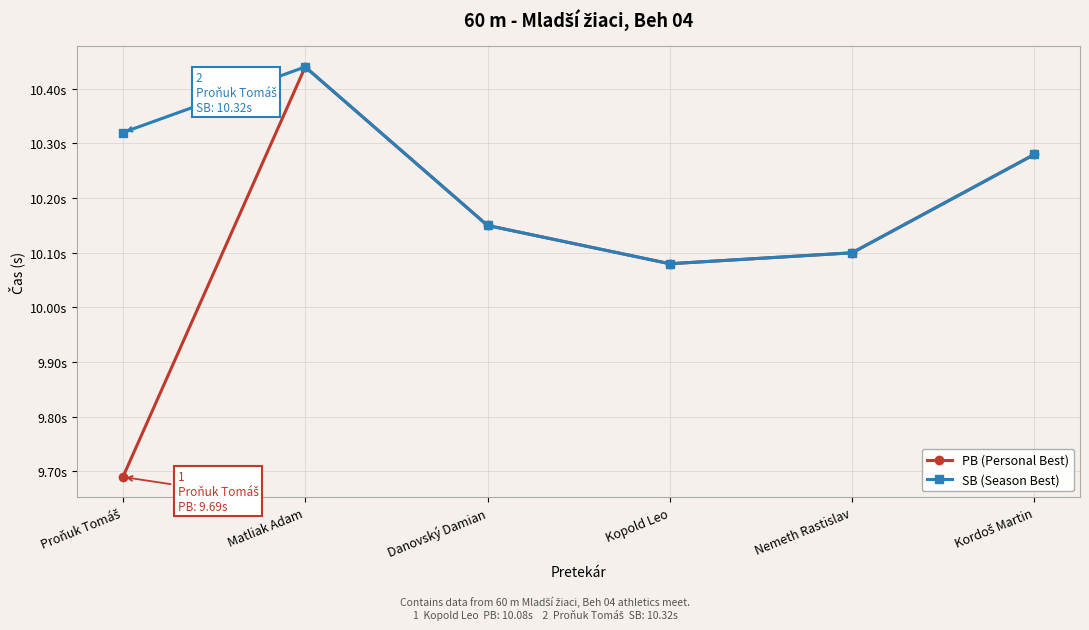

Reading right to left, transcribe all the data shown in this chart.

PB (Personal Best): Kordoš Martin=10.3	Nemeth Rastislav=10.1	Kopold Leo=10.1	Danovský Damian=10.2	Matliak Adam=10.4	Proňuk Tomáš=9.7
SB (Season Best): Kordoš Martin=10.3	Nemeth Rastislav=10.1	Kopold Leo=10.1	Danovský Damian=10.2	Matliak Adam=10.4	Proňuk Tomáš=10.3